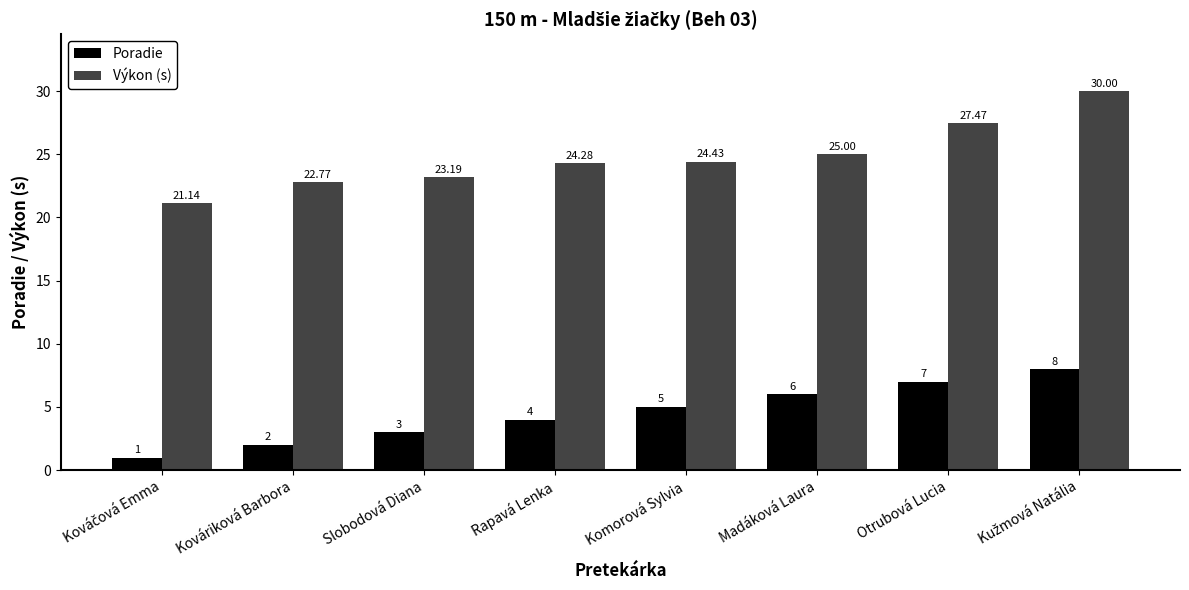

What is the value of the Poradie bar at the 1st from the left?

1.0